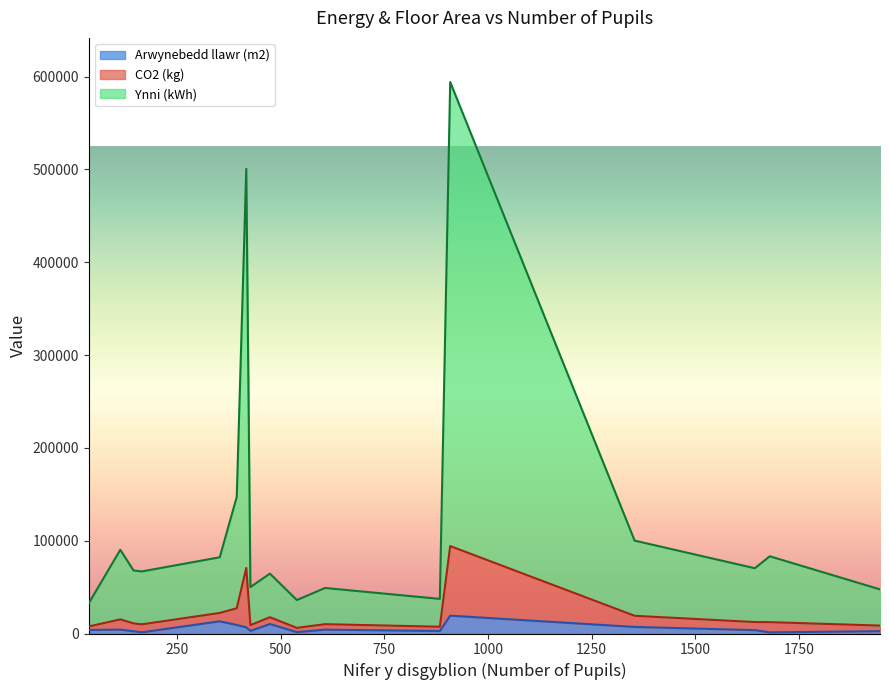

At which label is Arwynebedd llawr (m2) closest to 10220?

474